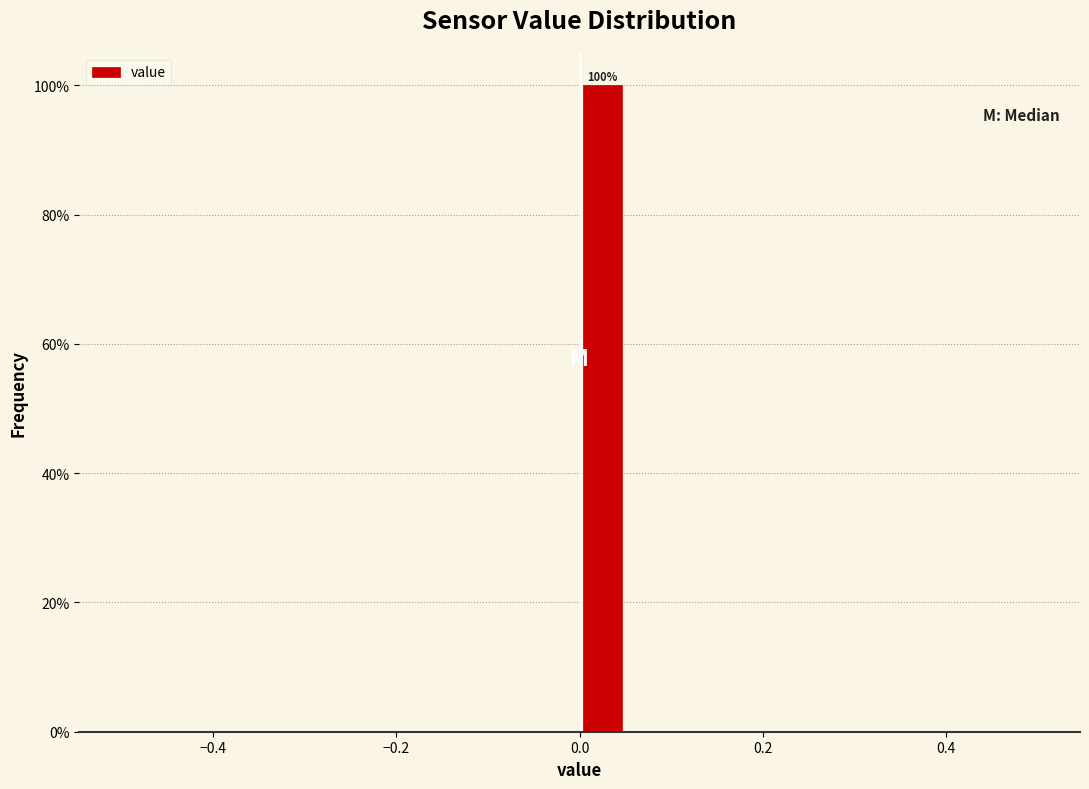

Read against the x-axis, roughly where is the centre of the tallest bar?

0.02